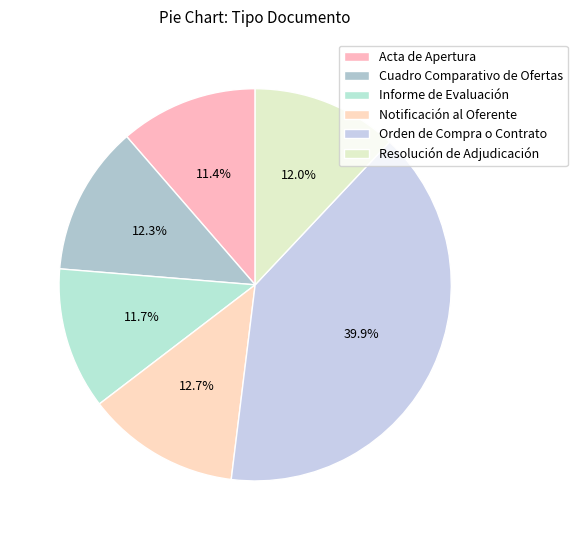

Which has a higher value, Resolución de Adjudicación or Acta de Apertura?

Resolución de Adjudicación